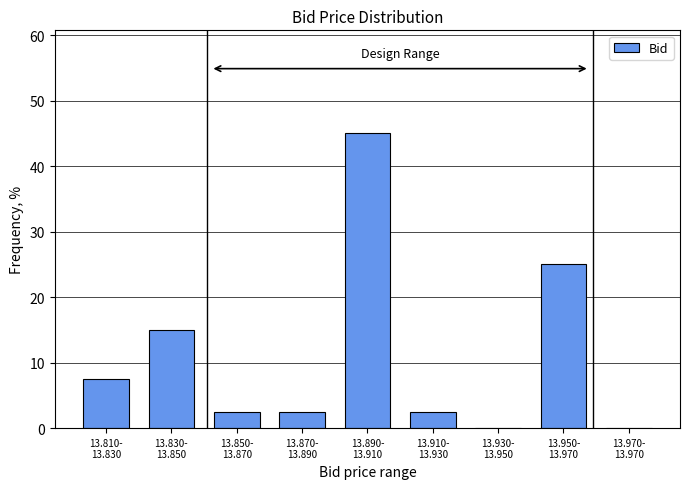

What is the sum of all values?

100.0